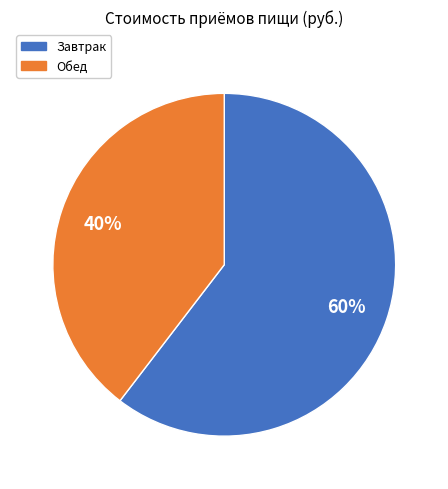

Do Завтрак and Обед together represent more than half of the pie?

Yes